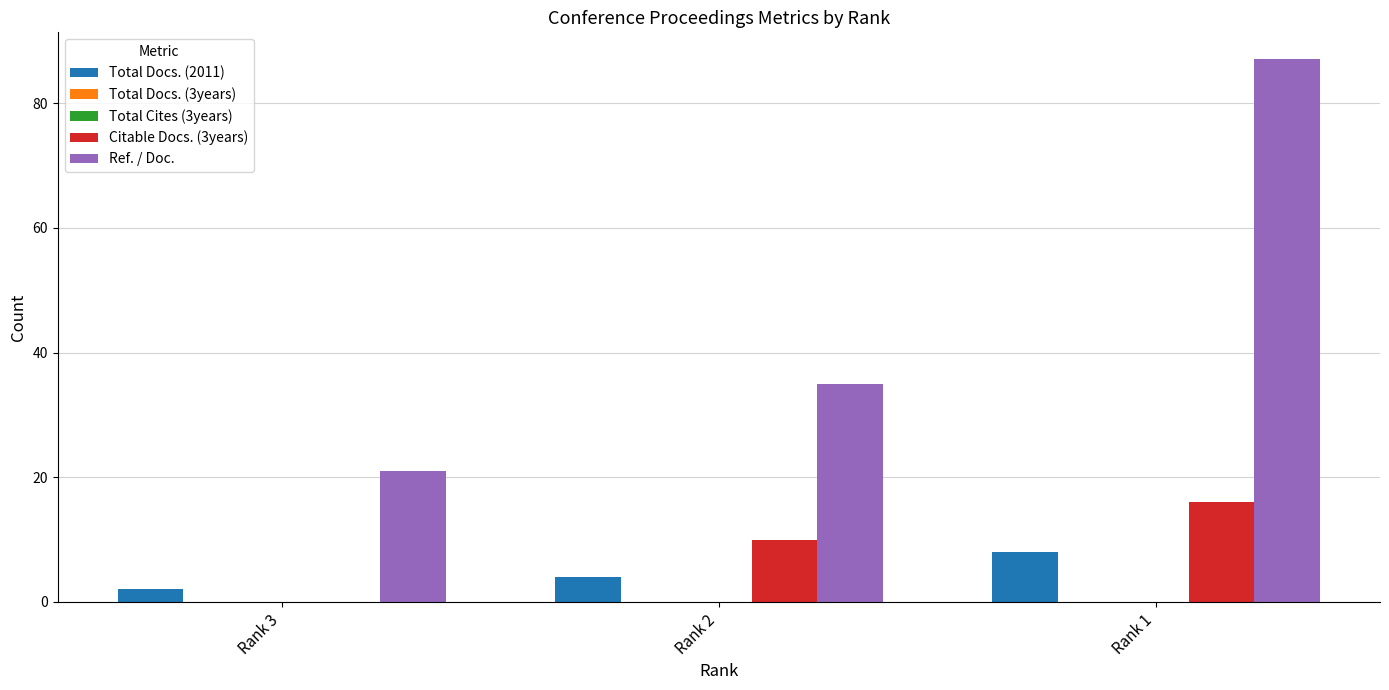

Reading left to right, list all the values displayed in this chart.

Total Docs. (2011): 2	4	8
Total Docs. (3years): 0	0	0
Total Cites (3years): 0	0	0
Citable Docs. (3years): 0	10	16
Ref. / Doc.: 21	35	87